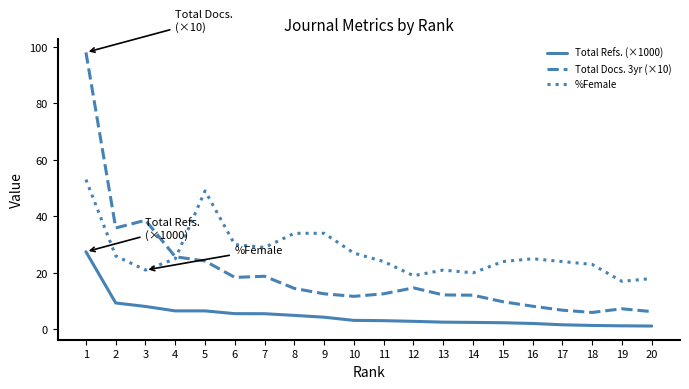

What is the maximum value for Total Docs. 3yr (×10)?

98.0